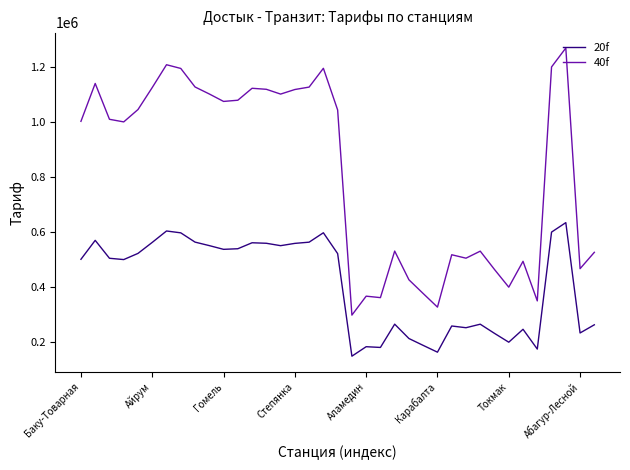

How many series are shown in this chart?

2